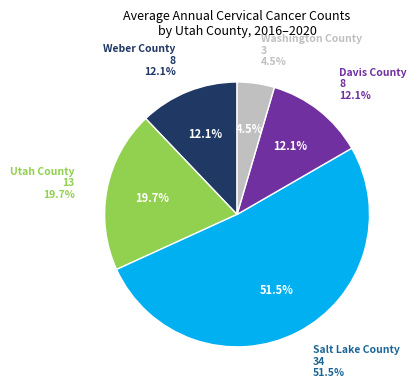

Count the number of slices in the pie.

5